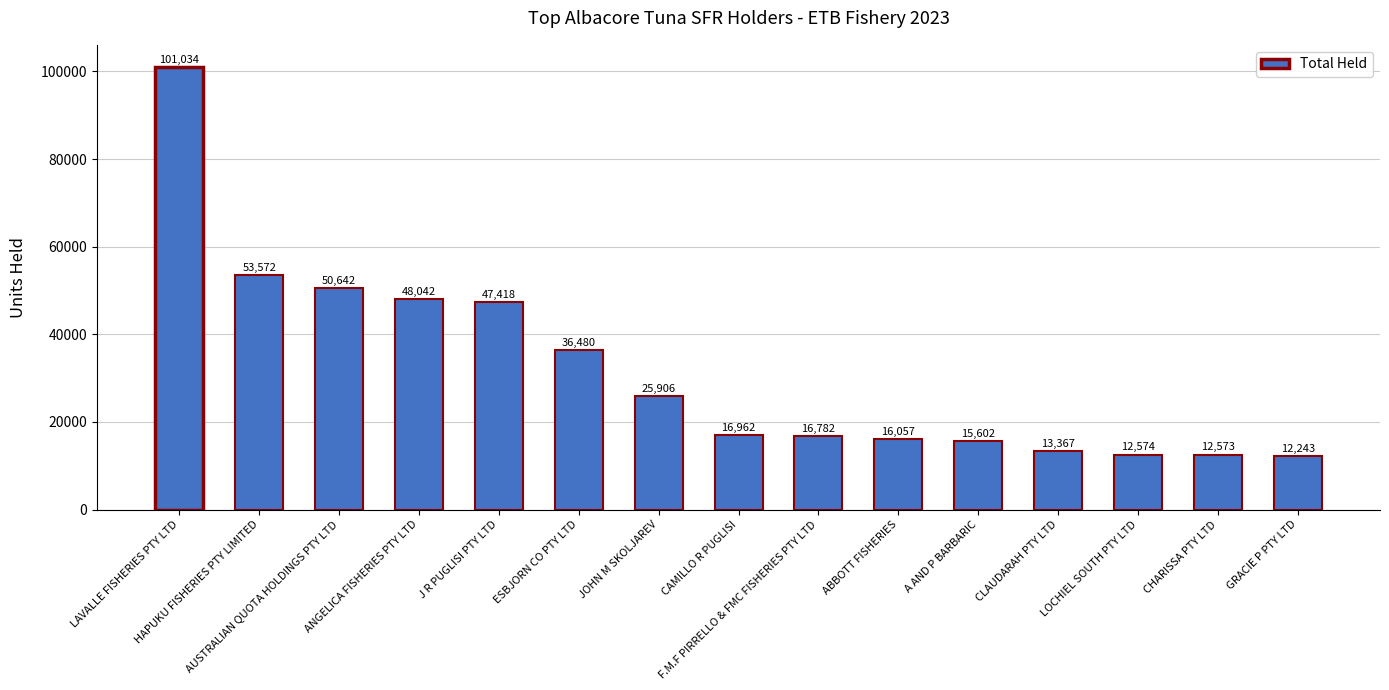

Rank the categories by value from highest to lowest.

LAVALLE FISHERIES PTY LTD, HAPUKU FISHERIES PTY LIMITED, AUSTRALIAN QUOTA HOLDINGS PTY LTD, ANGELICA FISHERIES PTY LTD, J R PUGLISI PTY LTD, ESBJORN CO PTY LTD, JOHN M SKOLJAREV, CAMILLO R PUGLISI, F.M.F PIRRELLO & FMC FISHERIES PTY LTD, ABBOTT FISHERIES, A AND P BARBARIC, CLAUDARAH PTY LTD, LOCHIEL SOUTH PTY LTD, CHARISSA PTY LTD, GRACIE P PTY LTD